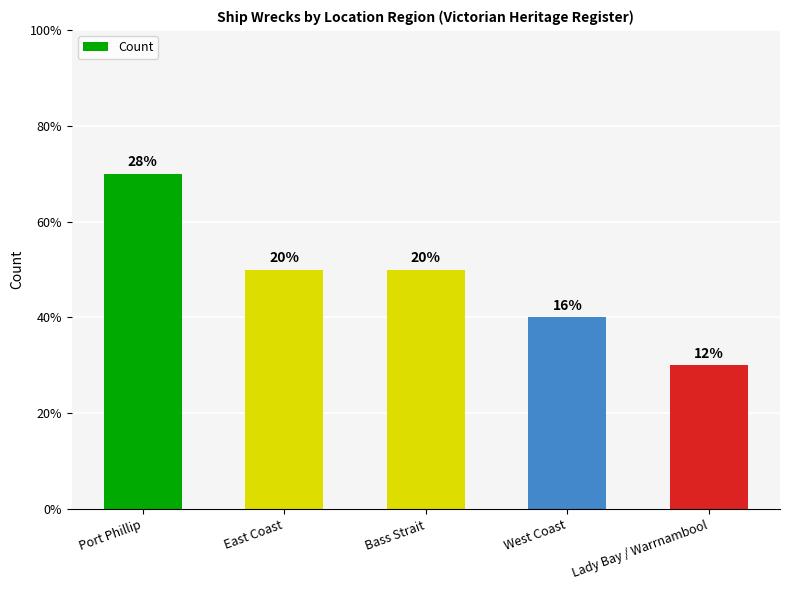

The chart shows a value of 5 at Bass Strait. True or false?

True